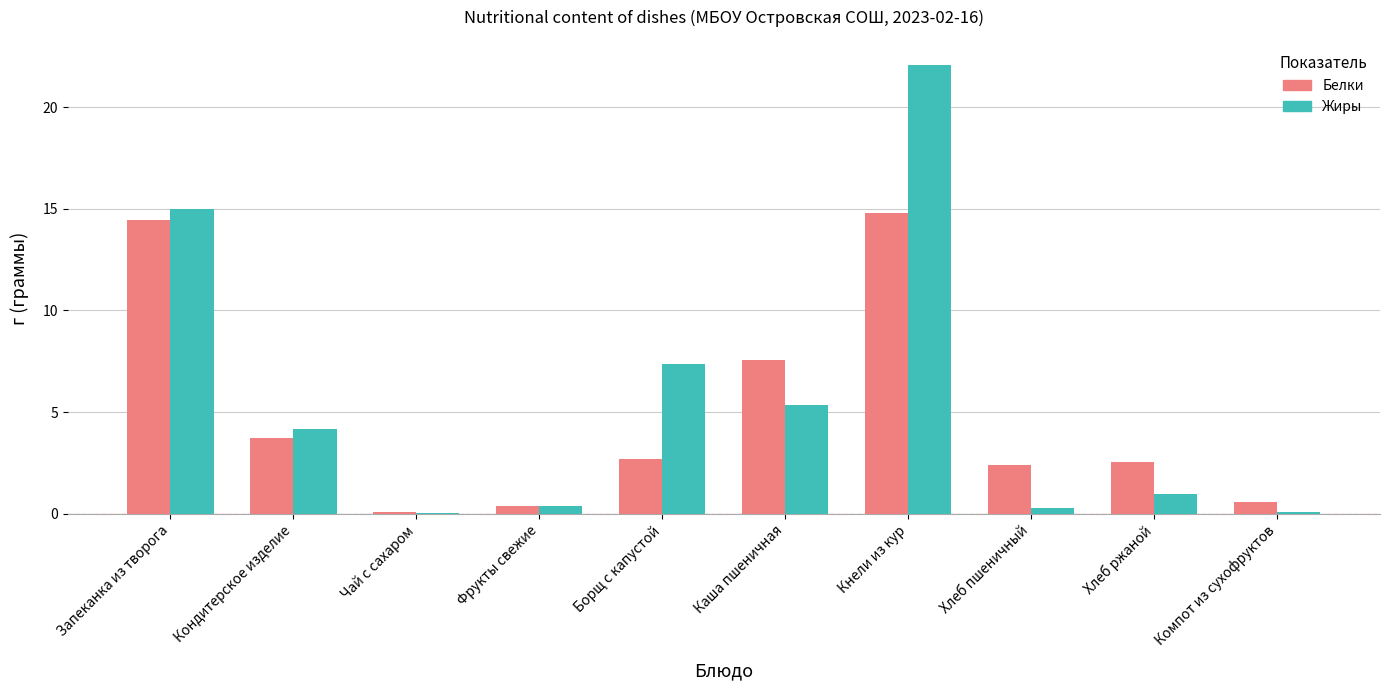

At which label does Белки first exceed 2?

Запеканка из творога